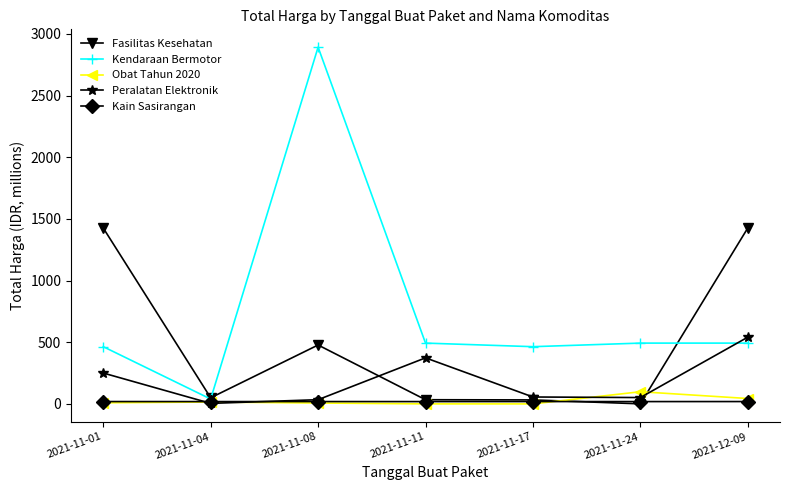

What is the sum of all Kendaraan Bermotor values?

5338.6